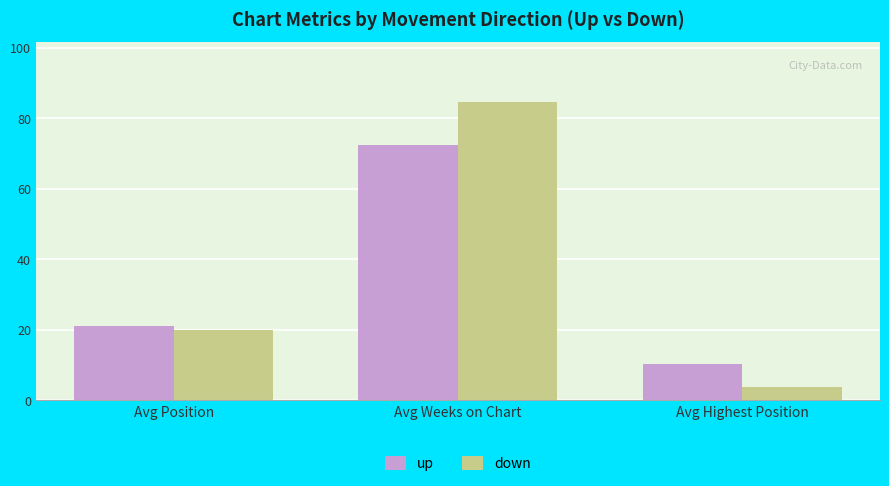

How many series are shown in this chart?

2